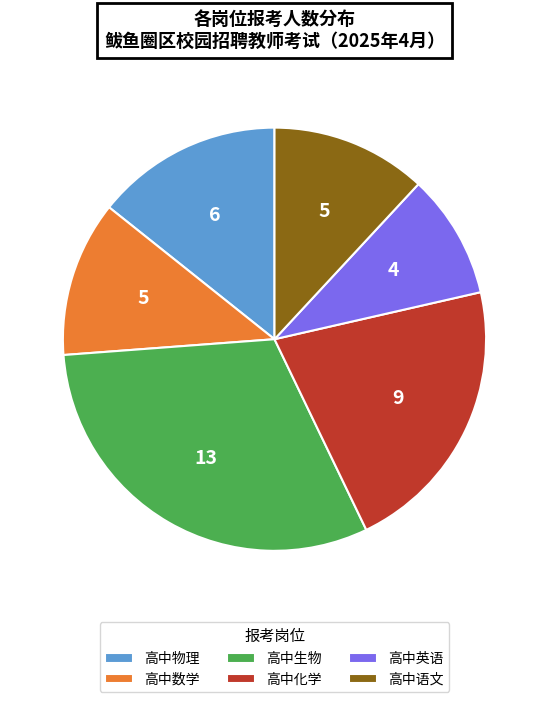

Is it true that 高中生物 is 26% of the pie?

False